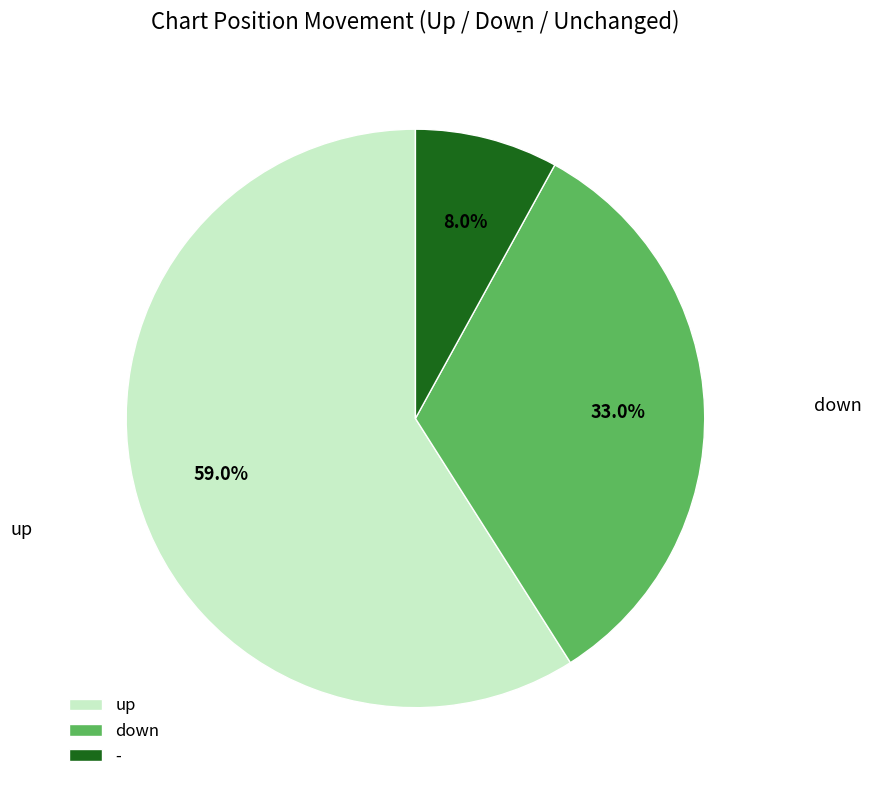

Which category has the biggest portion of the pie?

up